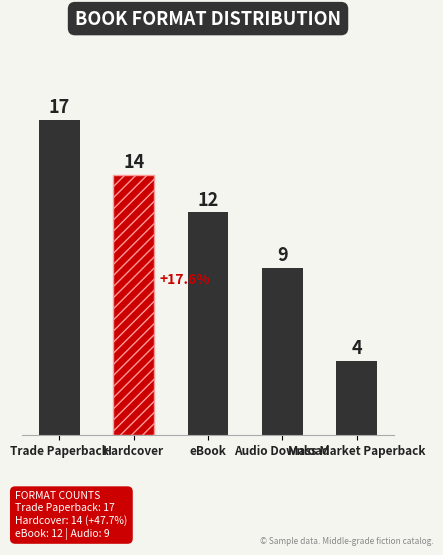

Which category has the highest value across all series?

Trade Paperback